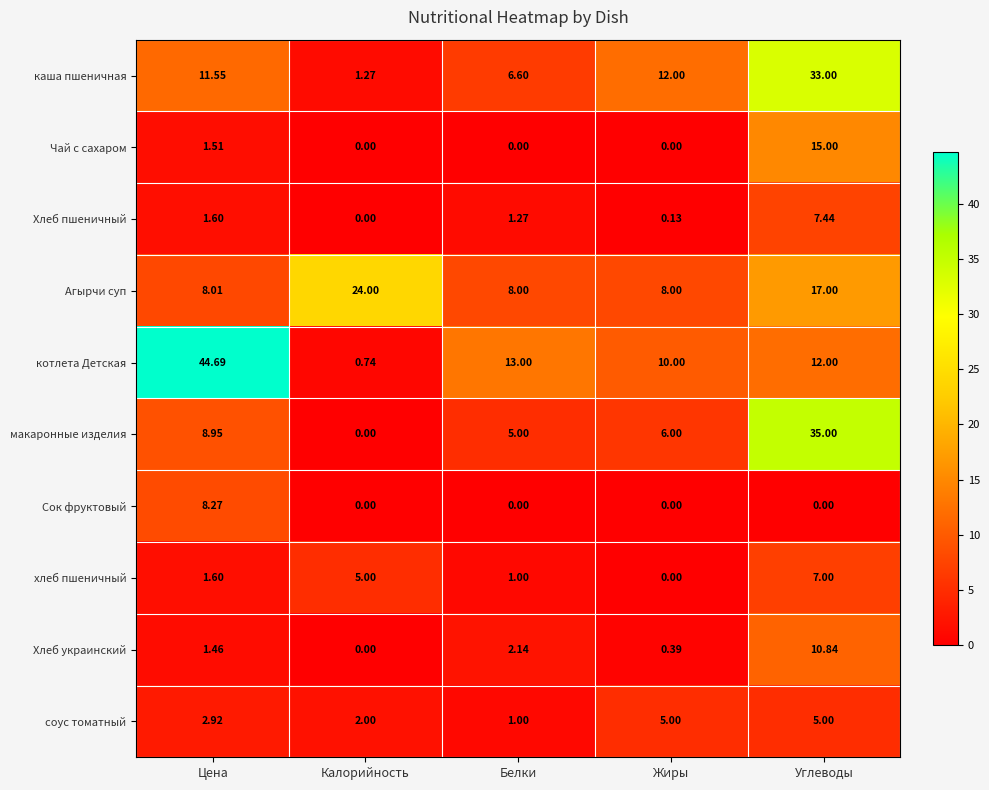

What is the difference between the highest and lowest values at Жиры?

12.0